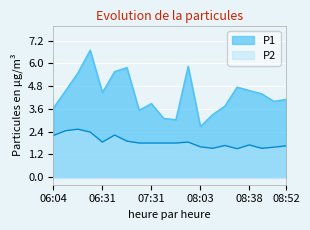

Rank the categories by P2 value from lowest to highest.

08:33, 08:23, 08:43, 08:50, 08:03, 08:52, 08:30, 08:38, 07:26, 07:31, 07:53, 07:58, 06:31, 08:00, 06:36, 06:04, 06:33, 06:29, 06:06, 06:09